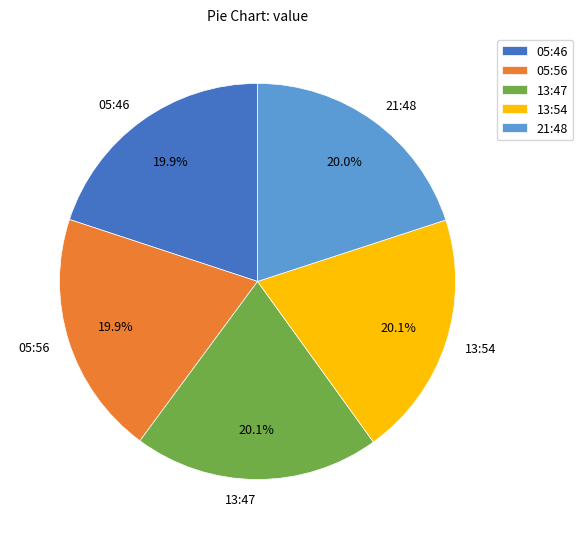

Count the number of slices in the pie.

5